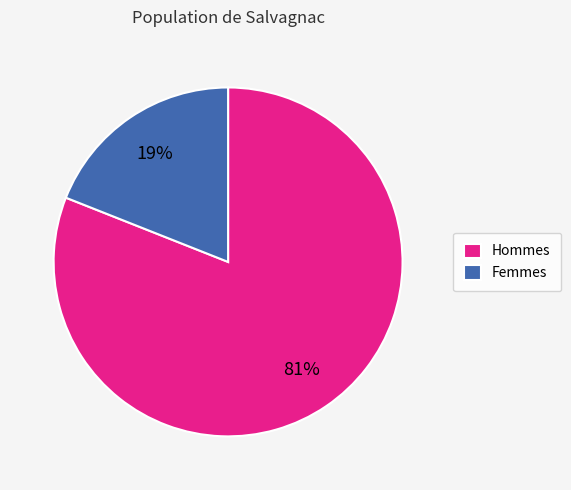

To the nearest percent, what portion does Hommes represent?

81%